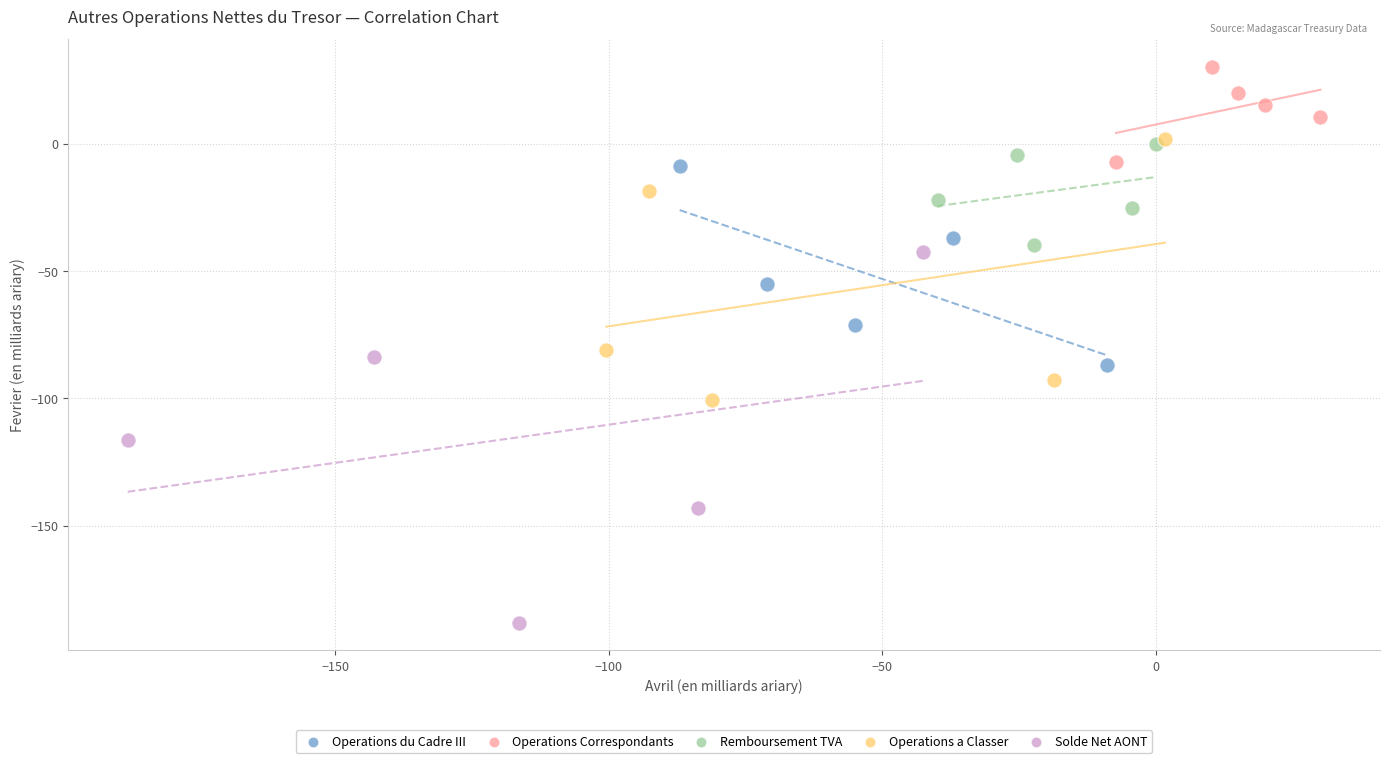

Which series reaches the maximum Y coordinate?

Operations Correspondants